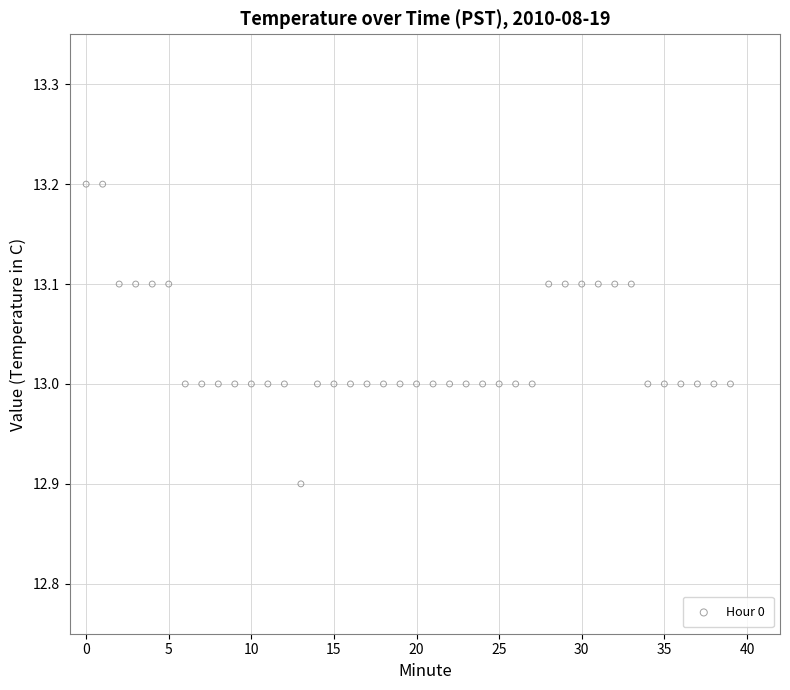

What is the range of Y values (max minus min)?

0.3